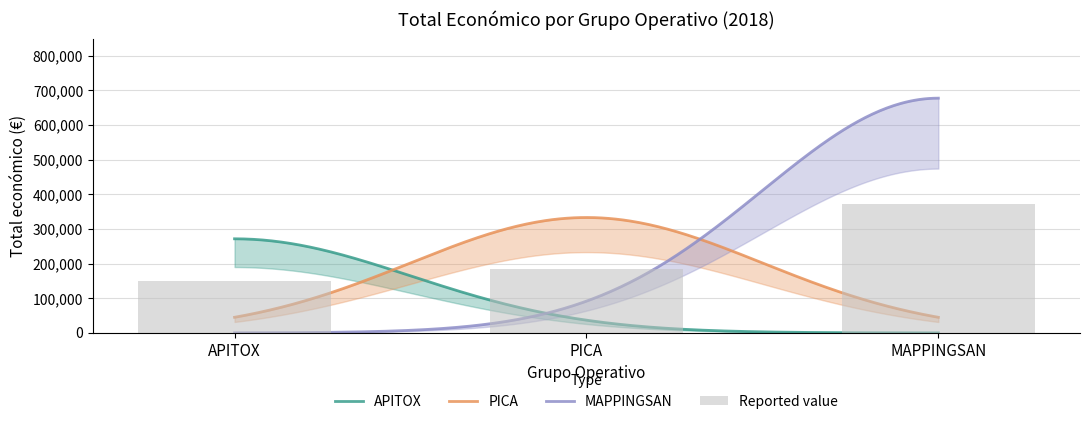

What is the value of the 3rd bar from the left?

372583.8